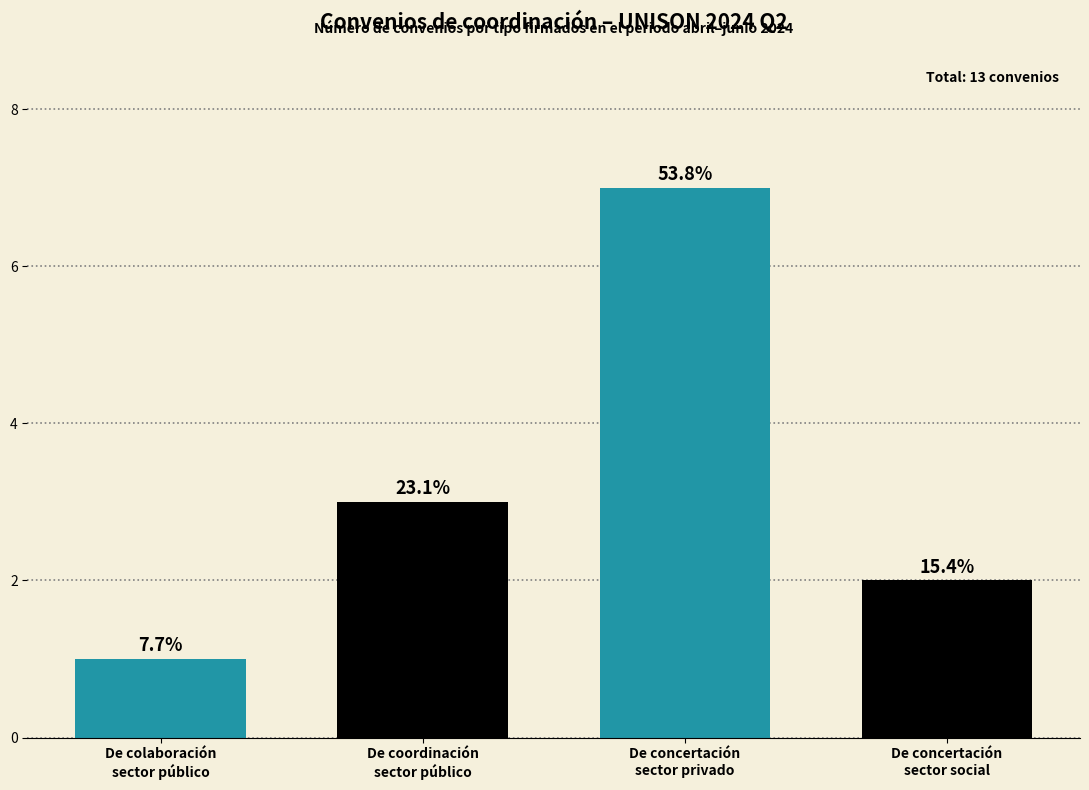

Reading left to right, what are all the values shown in this chart?

1	3	7	2